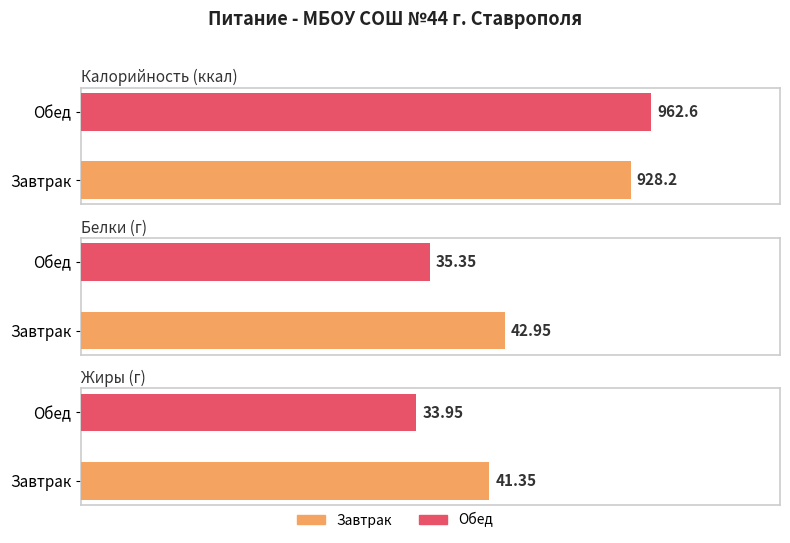

Between Завтрак and Обед, which series saw the biggest shift?

Калорийность